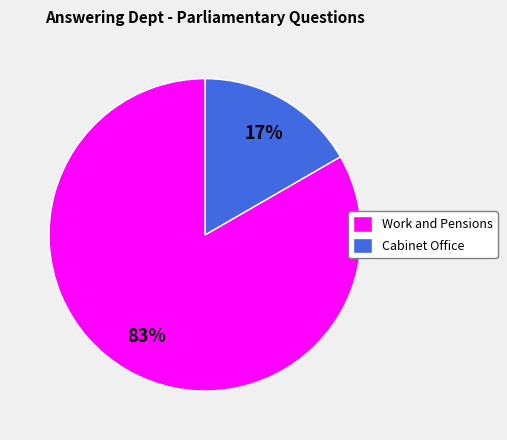

What is the largest slice in the pie chart?

Work and Pensions